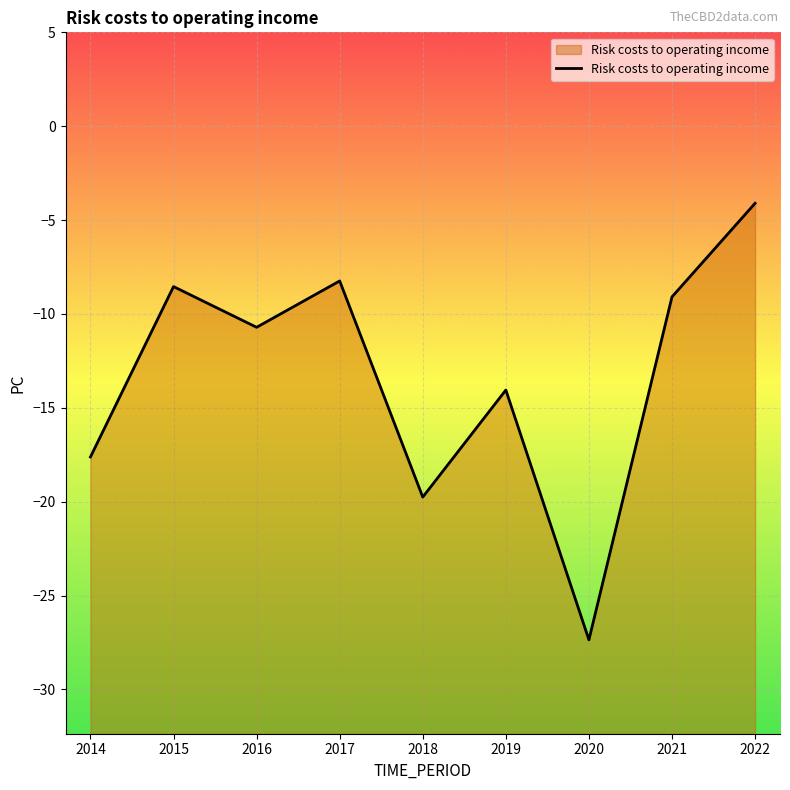

Reading left to right, what are all the values shown in this chart?

2014=-17.6	2015=-8.5	2016=-10.7	2017=-8.2	2018=-19.8	2019=-14.1	2020=-27.4	2021=-9.1	2022=-4.1